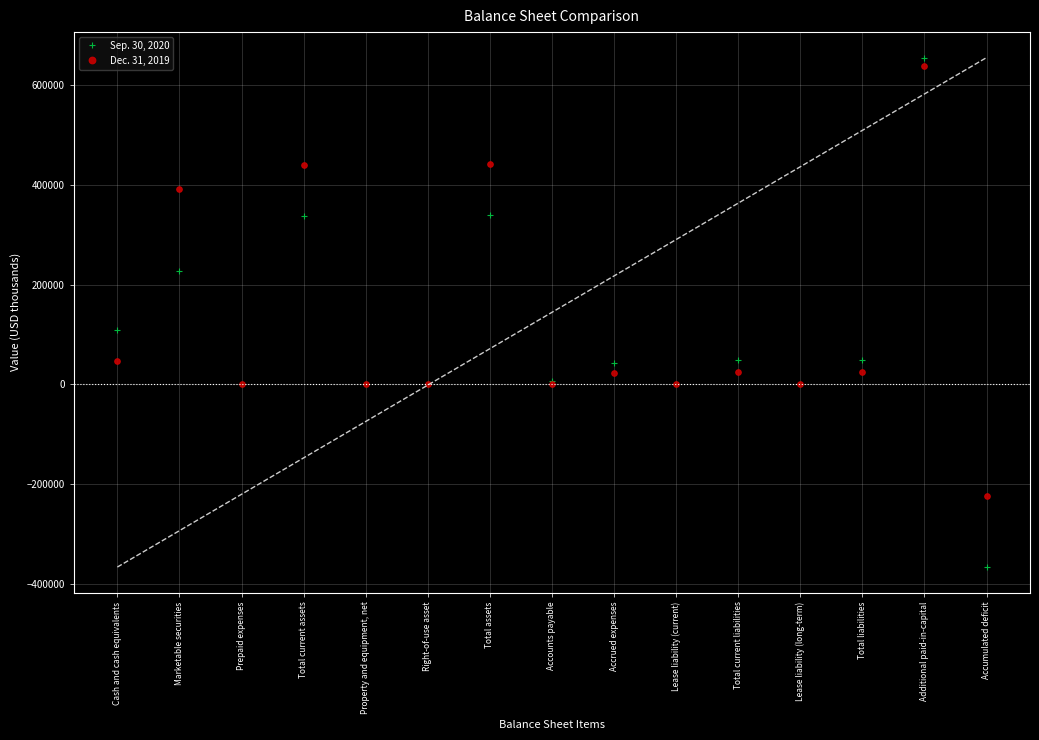

At which label is Dec. 31, 2019 closest to 208173?

Cash and cash equivalents